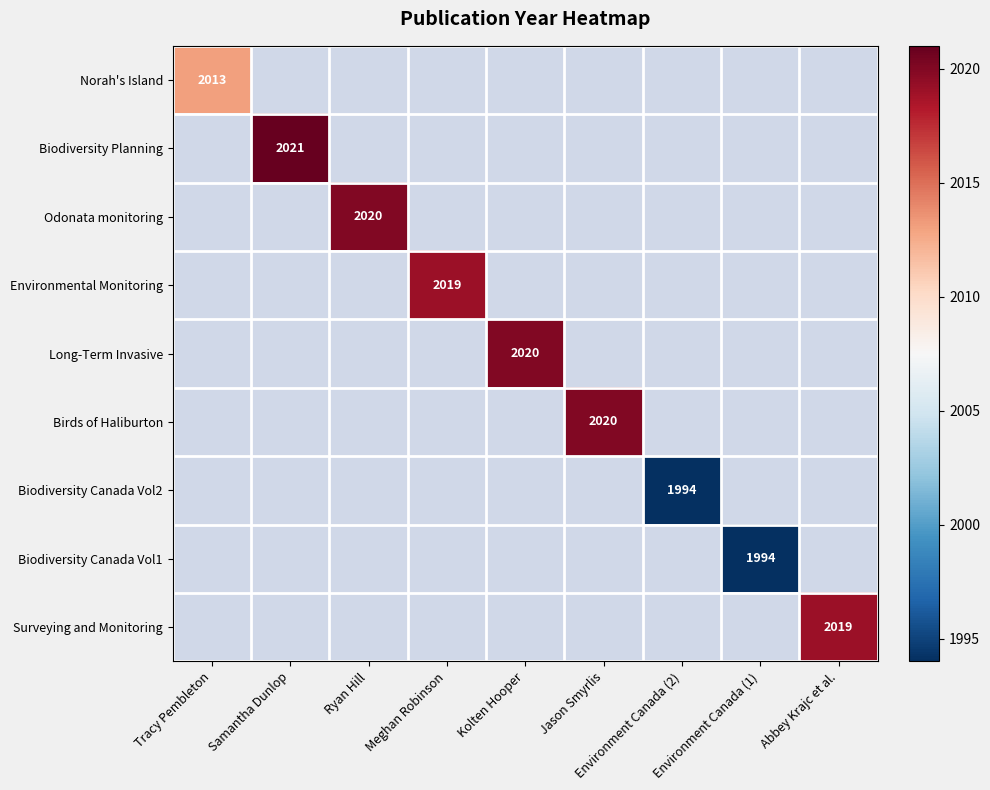

At how many categories does at least one series exceed 2006?

7